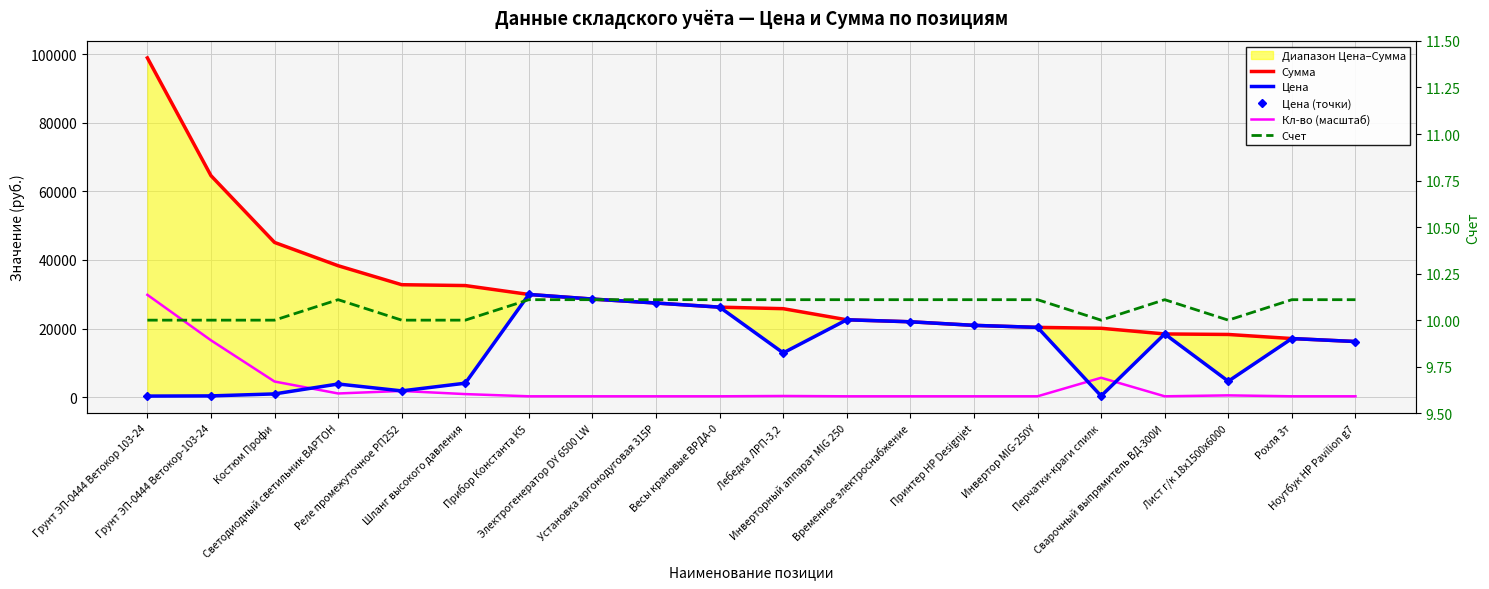

How many data points does each series have?

20